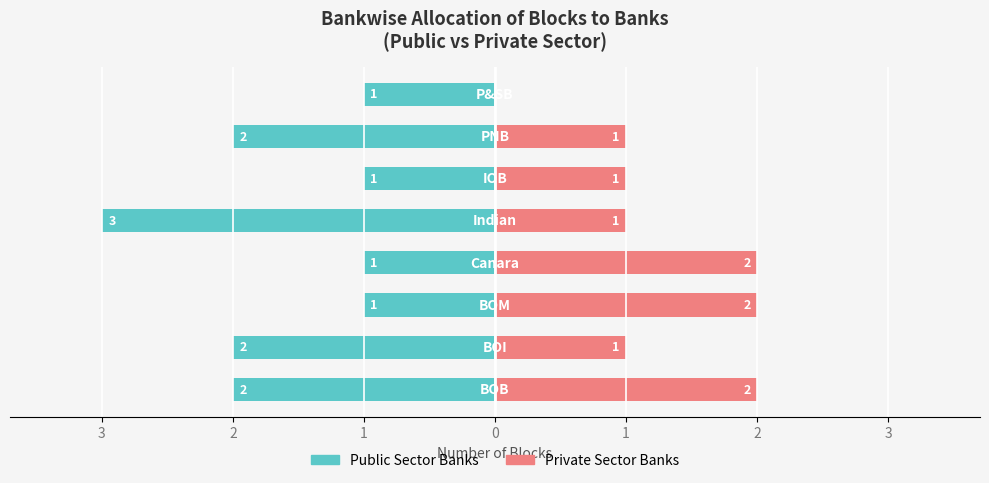

Is it true that Private Sector Banks equals 2 at 3?

False